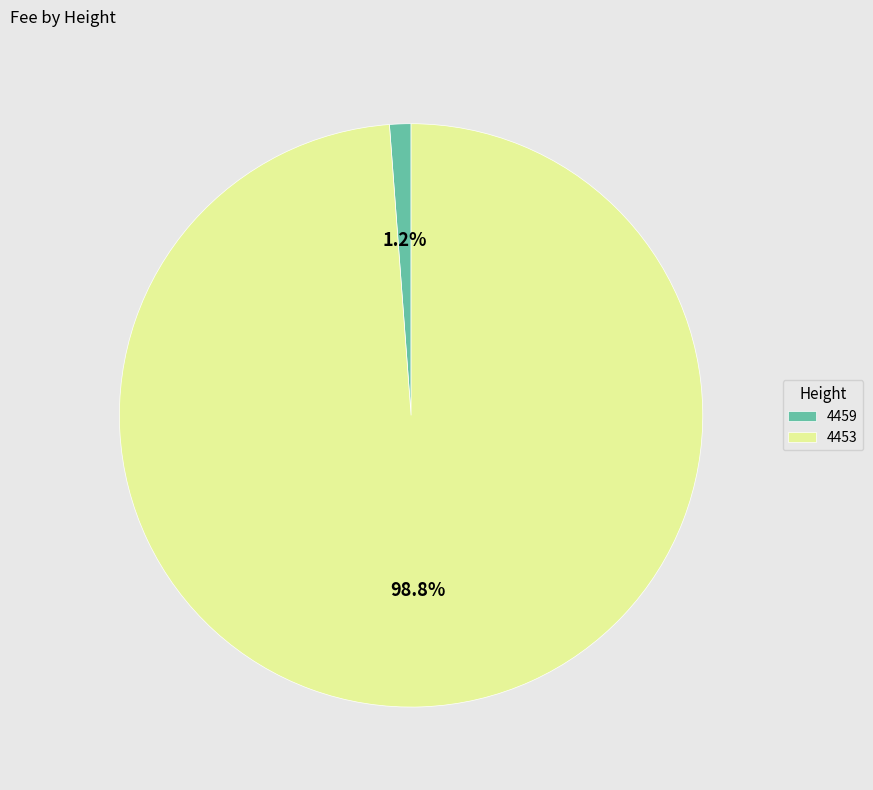

Count the number of slices in the pie.

2